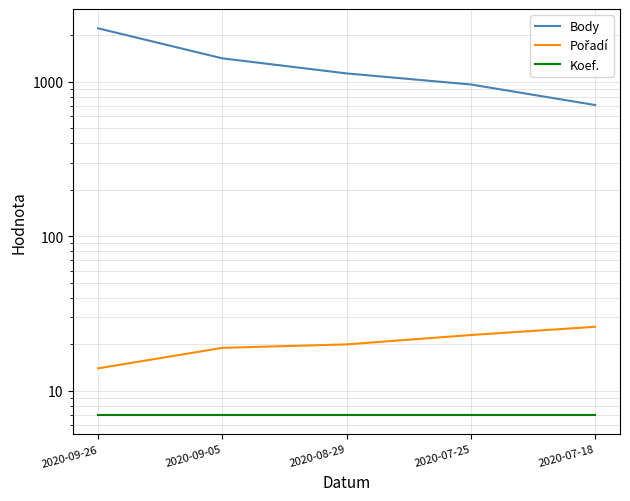

What is the value of the Pořadí point at the 4th from the left?

23